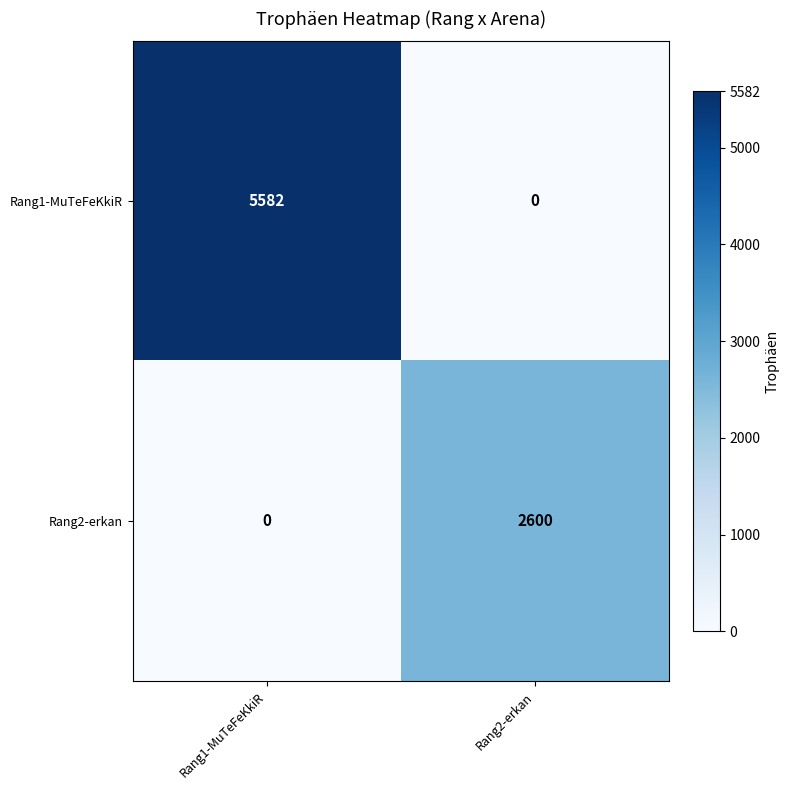

At which label does Rang2-erkan reach its minimum?

Rang1-MuTeFeKkiR